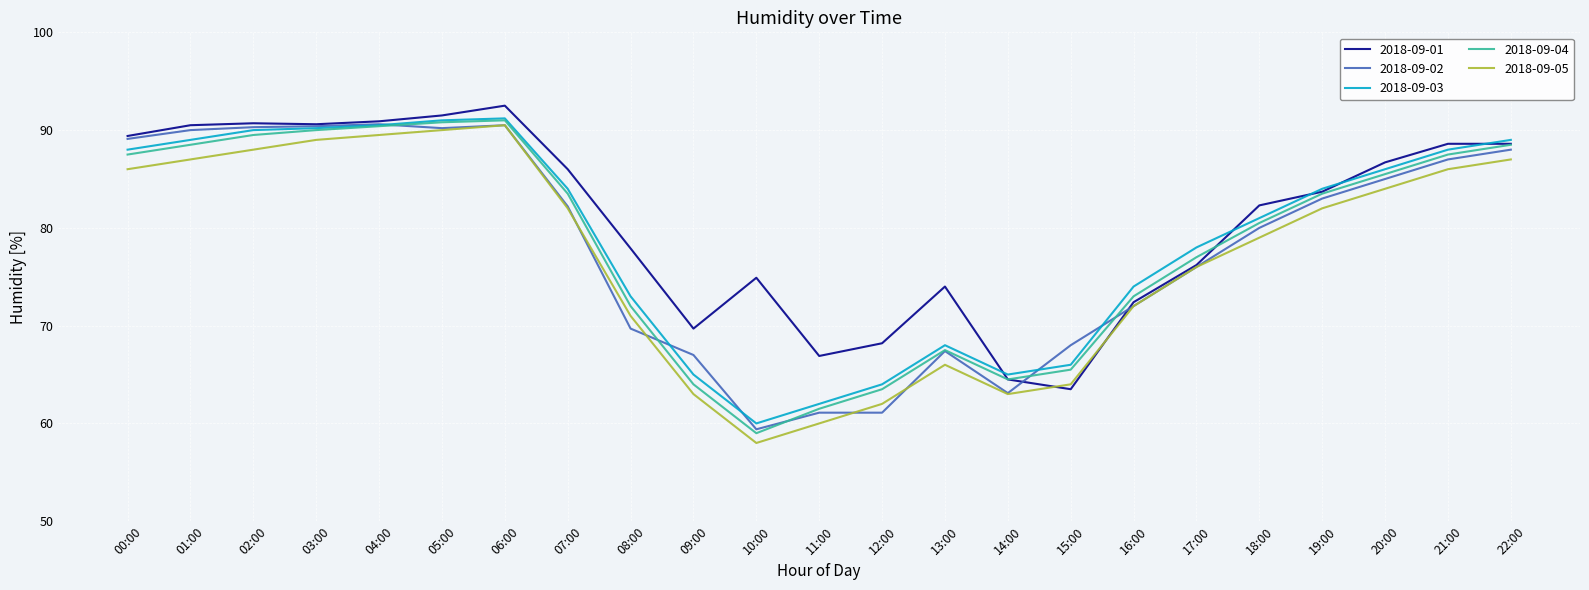

The value of 2018-09-03 at 08:00 is 73.0. True or false?

True